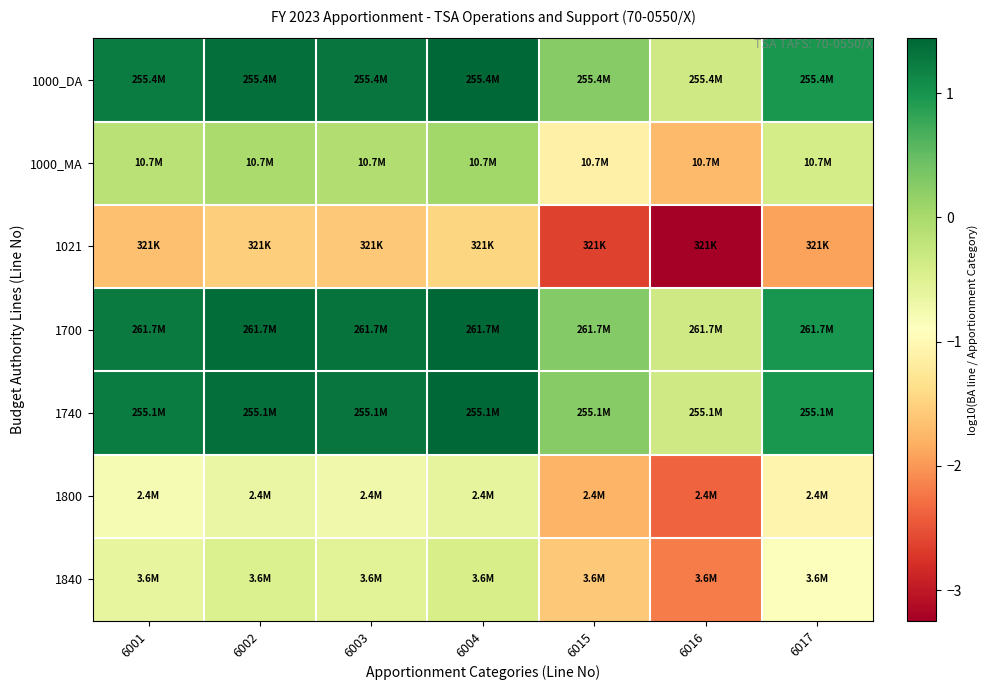

At how many categories does at least one series exceed -1?

7